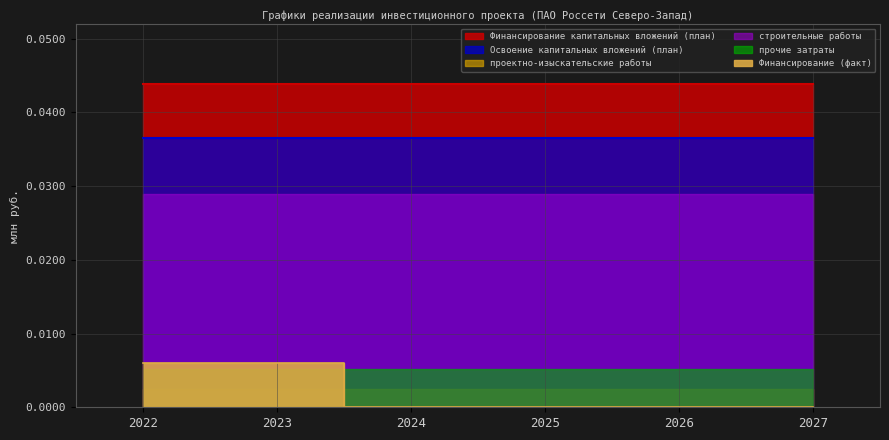

Rank the categories by Финансирование капитальных вложений (план) value from highest to lowest.

2022, 2023, 2024, 2025, 2026, 2027